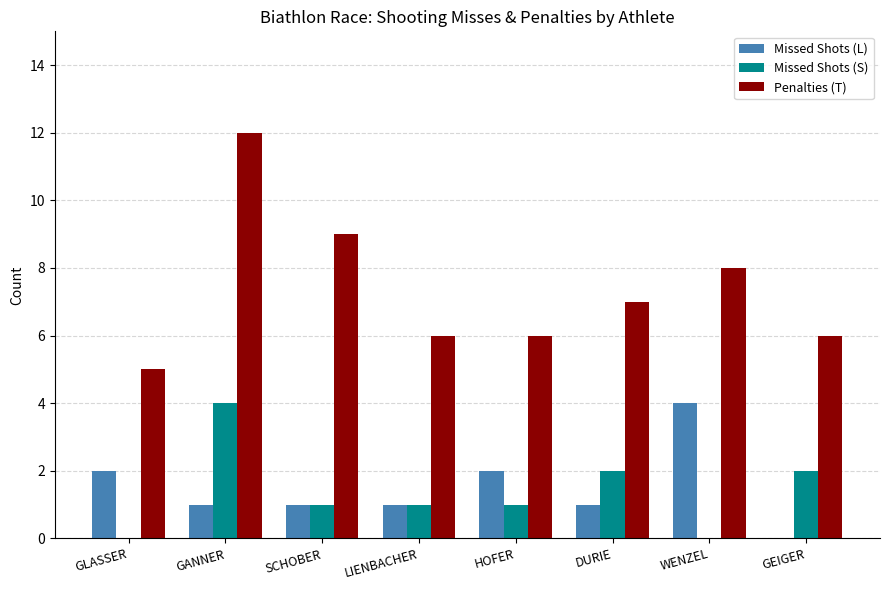

Which category has the highest value in the Missed Shots (S) series?

GANNER